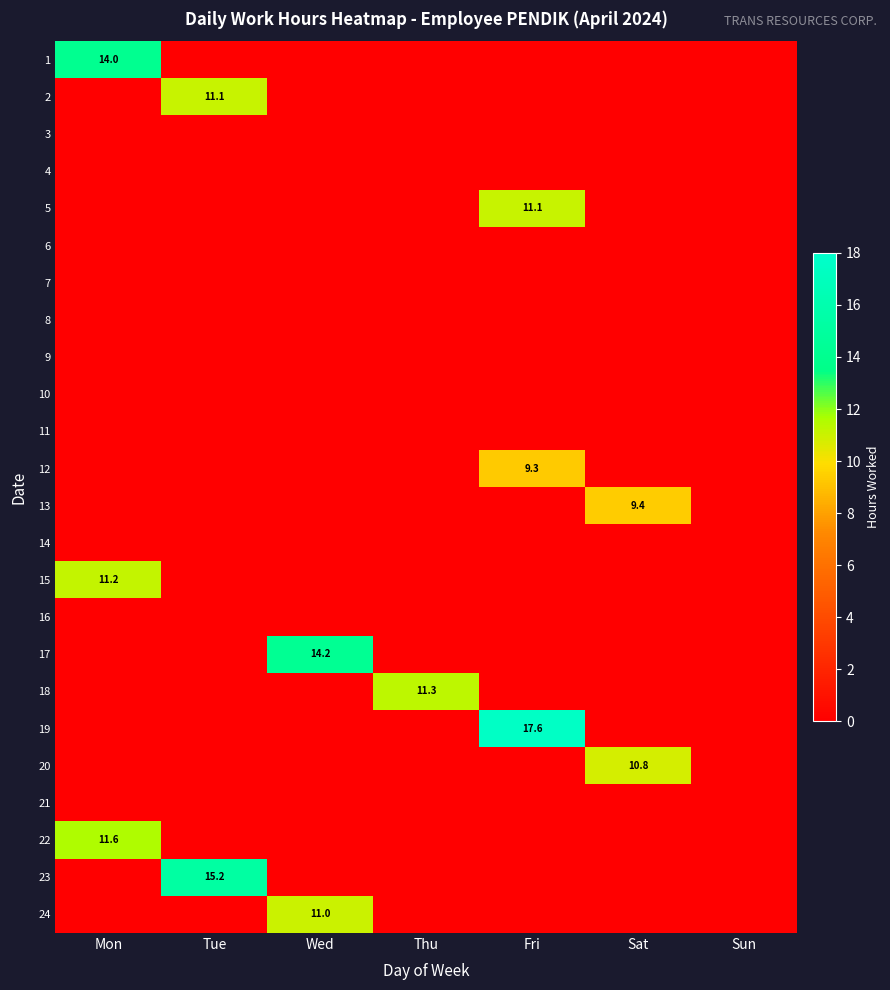

How many series are shown in this chart?

24